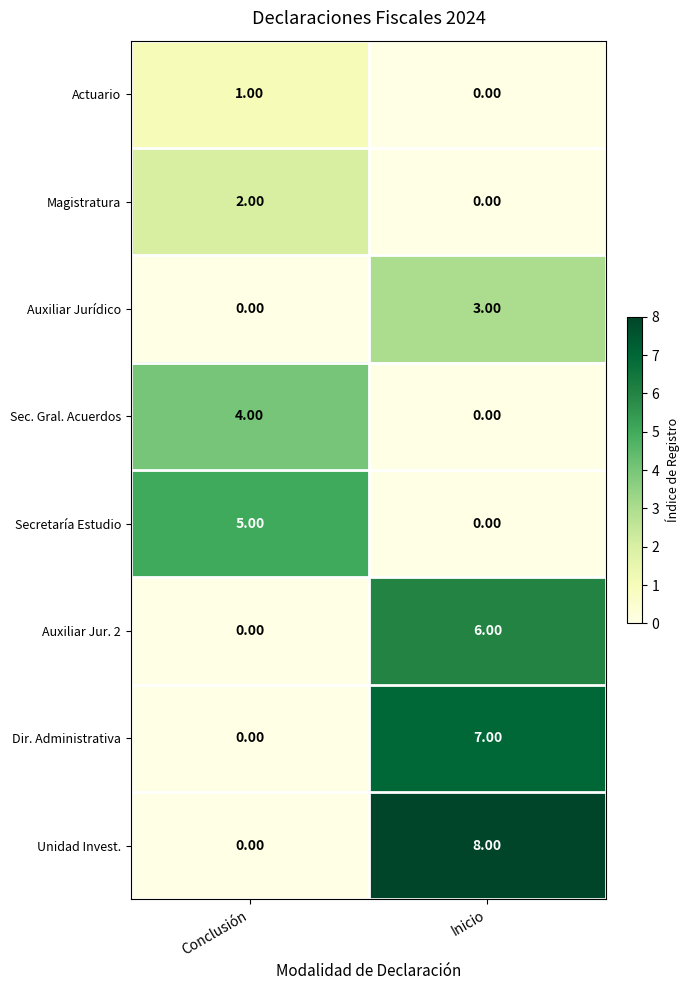

List the series in order of their peak value, lowest first.

Actuario, Magistratura, Auxiliar Jurídico, Sec. Gral. Acuerdos, Secretaría Estudio, Auxiliar Jur. 2, Dir. Administrativa, Unidad Invest.